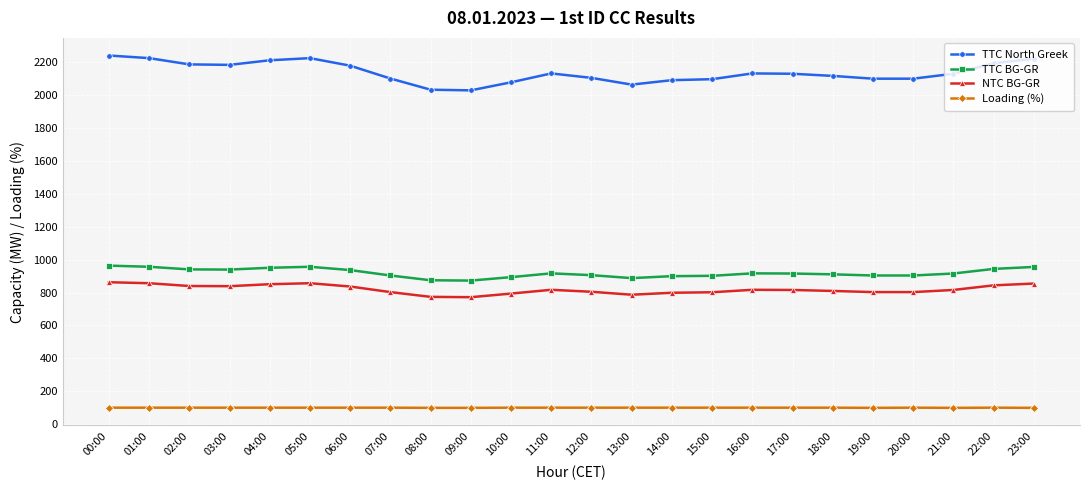

What is the average value of the TTC North Greek series?

2139